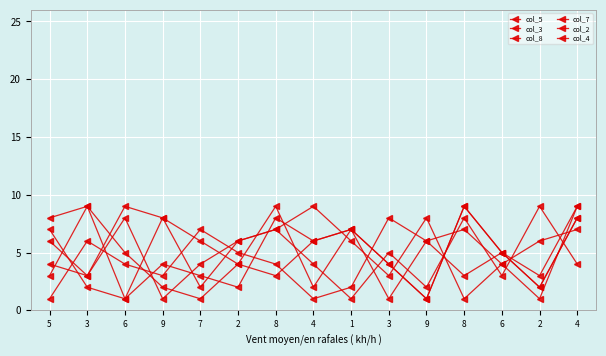

True or false: col_3 and col_7 cross at least once.

True